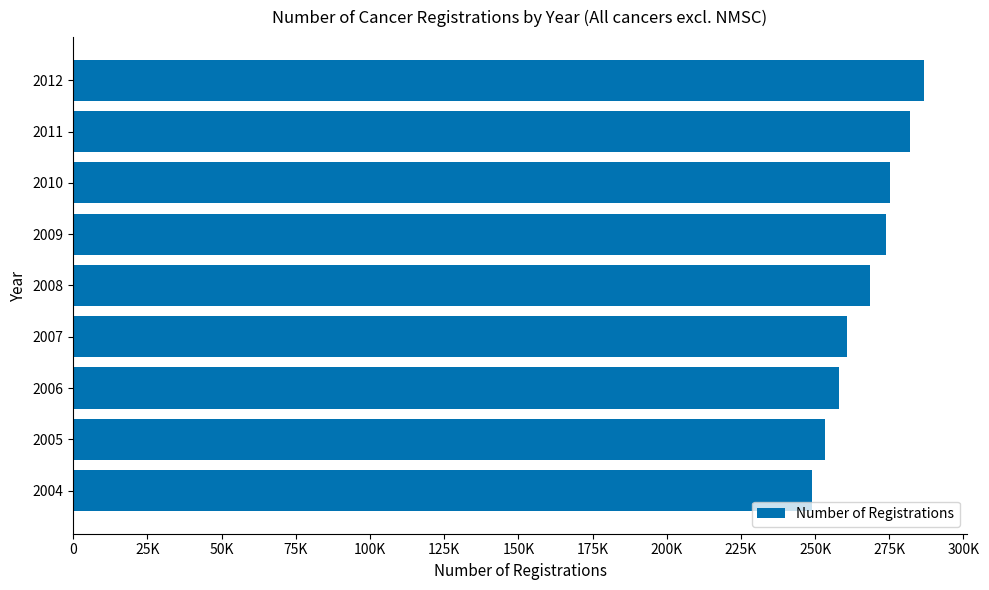

What is the smallest value displayed?

249056